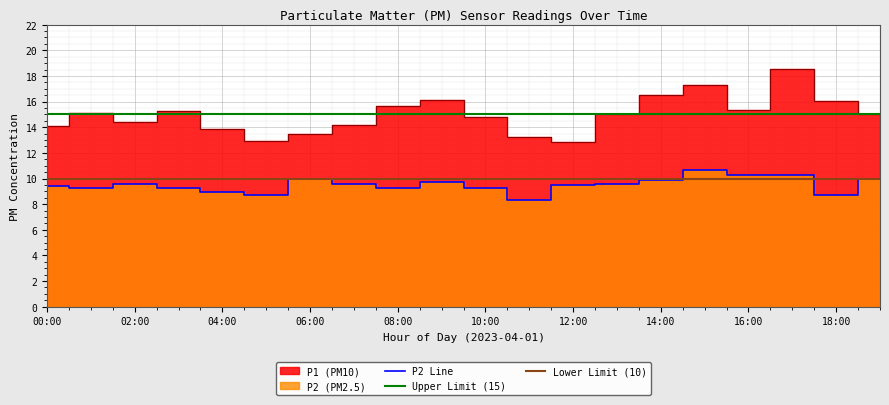

Rank the series by their maximum value, from highest to lowest.

P1, P2